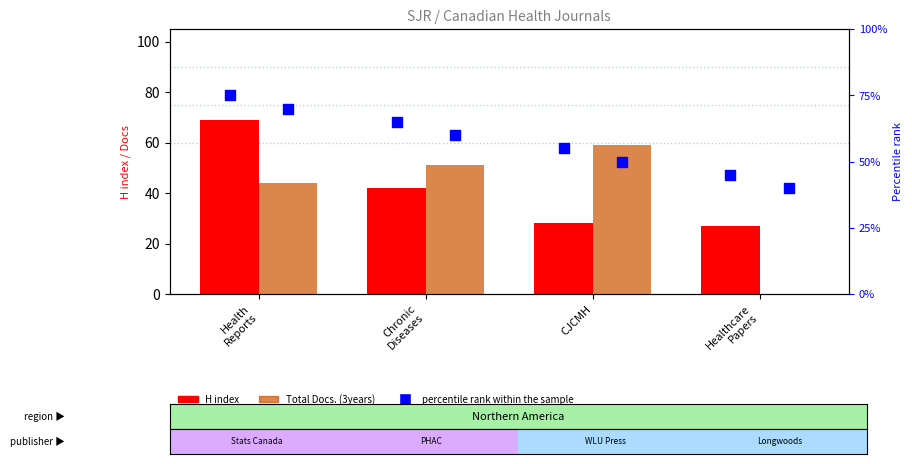

Which series has the largest Y range (max minus min)?

Total Docs. (3years)